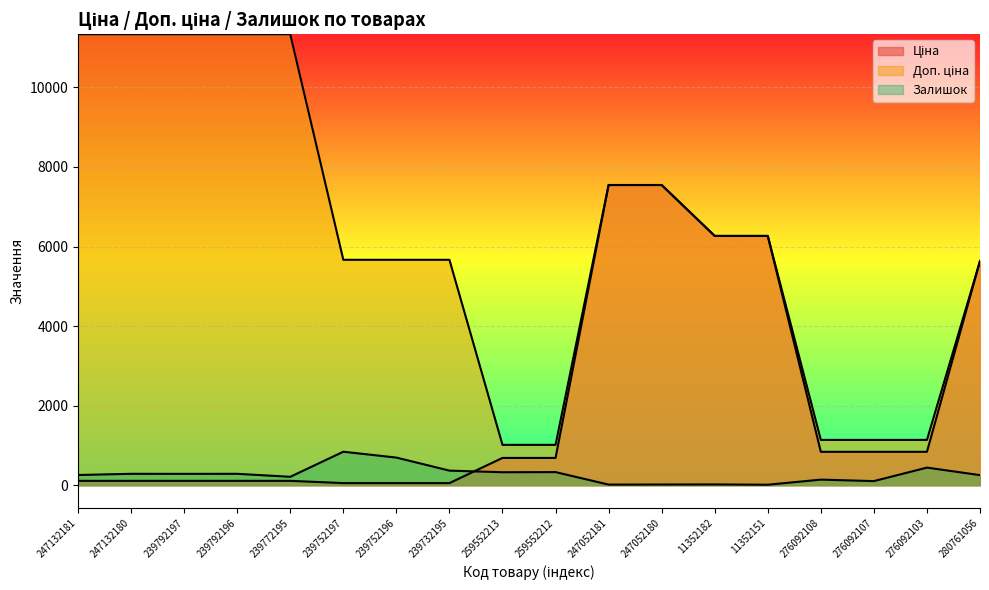

Reading left to right, what are all the values shown in this chart?

Ціна: 247132181=113.3	247132180=113.3	239792197=113.3	239792196=113.3	239772195=113.3	239752197=56.7	239752196=56.7	239732195=56.7	259552213=689.1	259552212=689.1	247052181=7545.9	247052180=7545.9	11352182=6266.7	11352151=6266.7	276092108=842.8	276092107=842.8	276092103=842.8	280761056=5636.0
Доп. ціна: 247132181=11334.0	247132180=11334.0	239792197=11334.0	239792196=11334.0	239772195=11334.0	239752197=5667.0	239752196=5667.0	239732195=5667.0	259552213=1017.8	259552212=1017.8	247052181=7545.9	247052180=7545.9	11352182=6266.7	11352151=6266.7	276092108=1142.1	276092107=1142.1	276092103=1142.1	280761056=5636.0
Залишок: 247132181=260.0	247132180=290.0	239792197=289.0	239792196=290.0	239772195=215.0	239752197=845.0	239752196=698.0	239732195=370.0	259552213=330.0	259552212=333.0	247052181=19.0	247052180=21.0	11352182=23.0	11352151=16.0	276092108=144.0	276092107=107.0	276092103=446.0	280761056=257.0